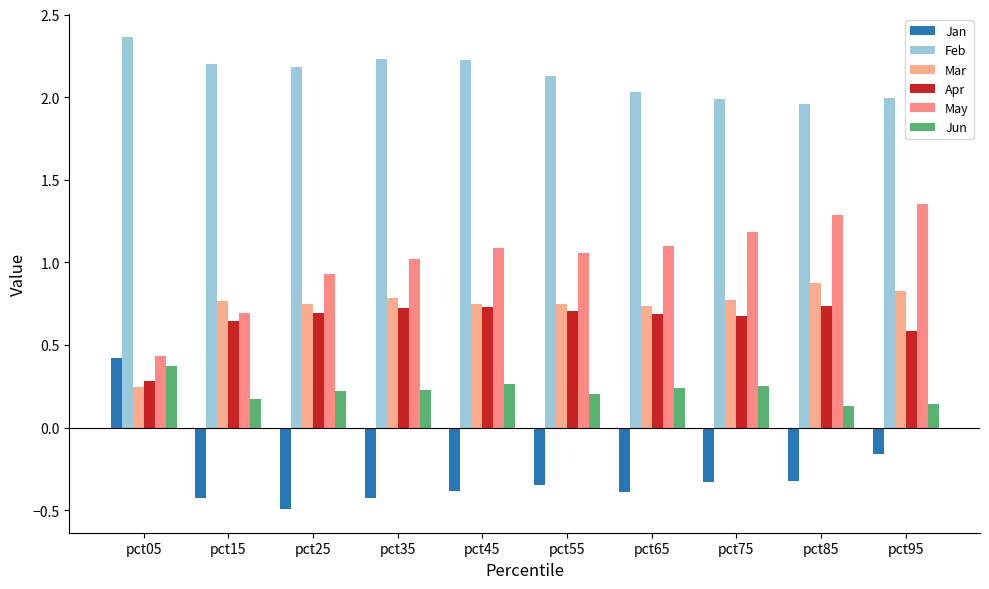

What is the average value of the May series?

1.0